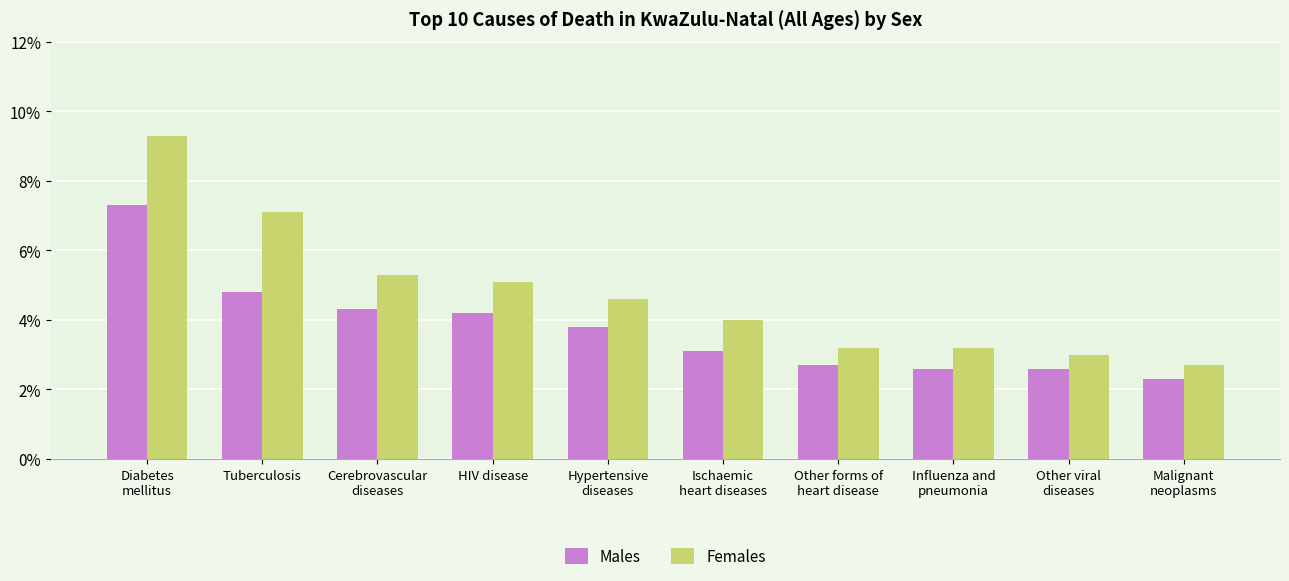

What is the difference between the highest and lowest values at HIV disease?

0.9